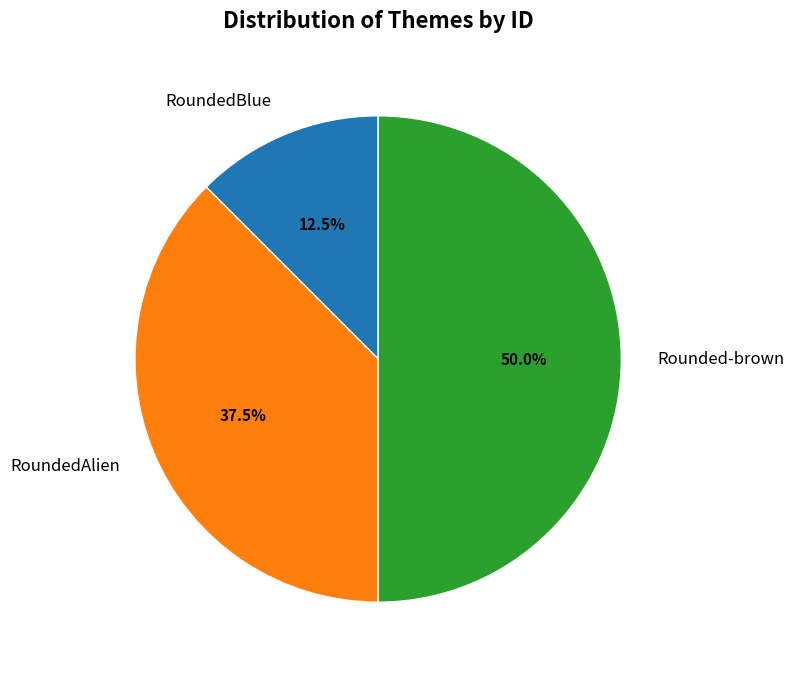

Which has a higher value, RoundedAlien or RoundedBlue?

RoundedAlien